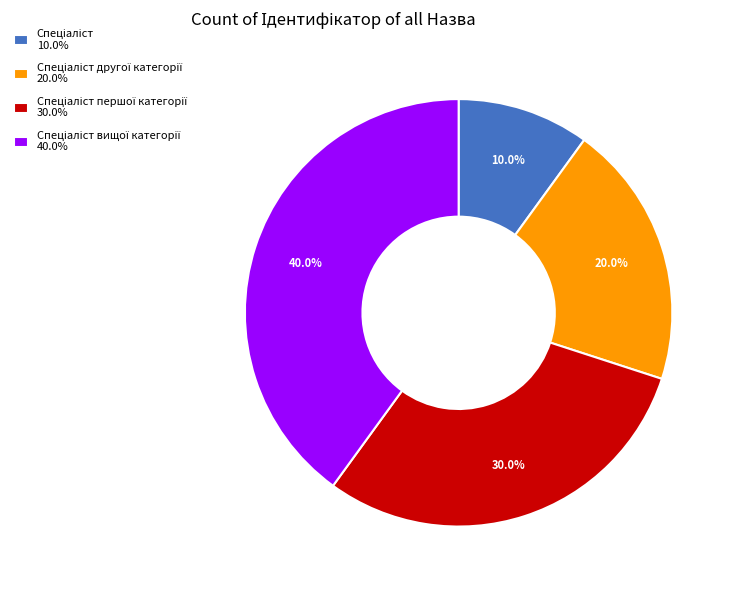

Count the number of slices in the pie.

4